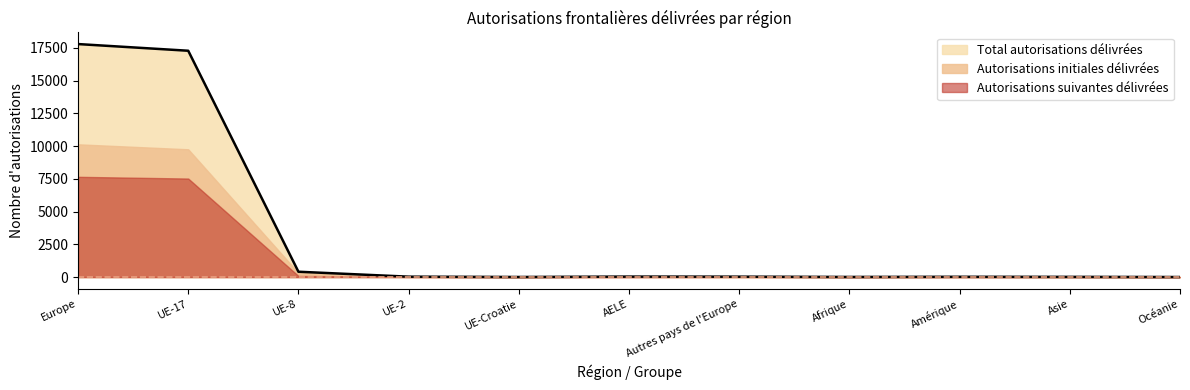

What is the label of the 11th point from the right?

Europe